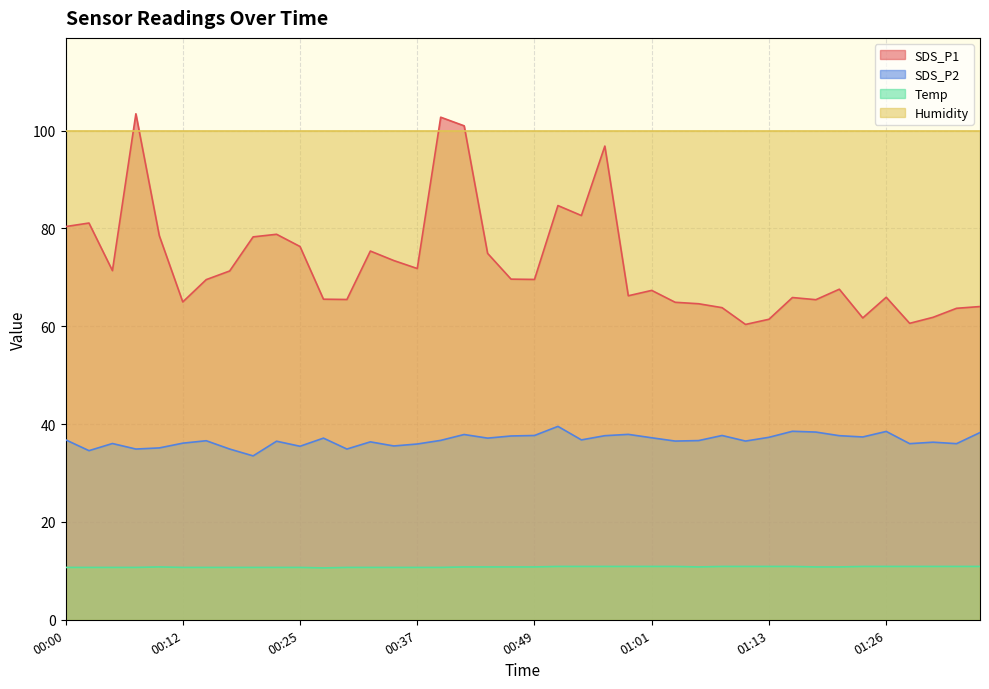

What position from the right is 01:35?

1